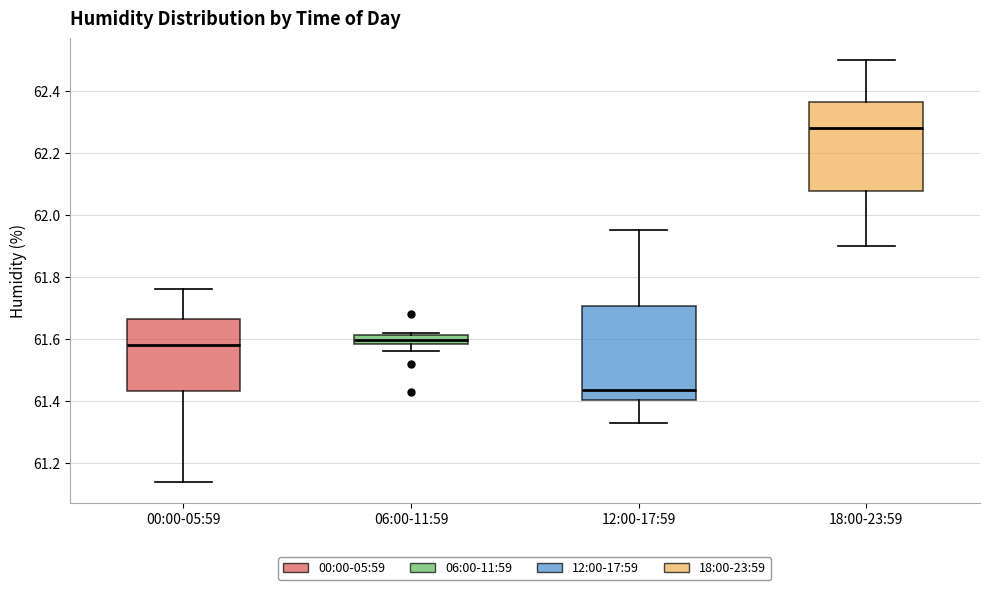

Which box's median line is the lowest?

12:00-17:59